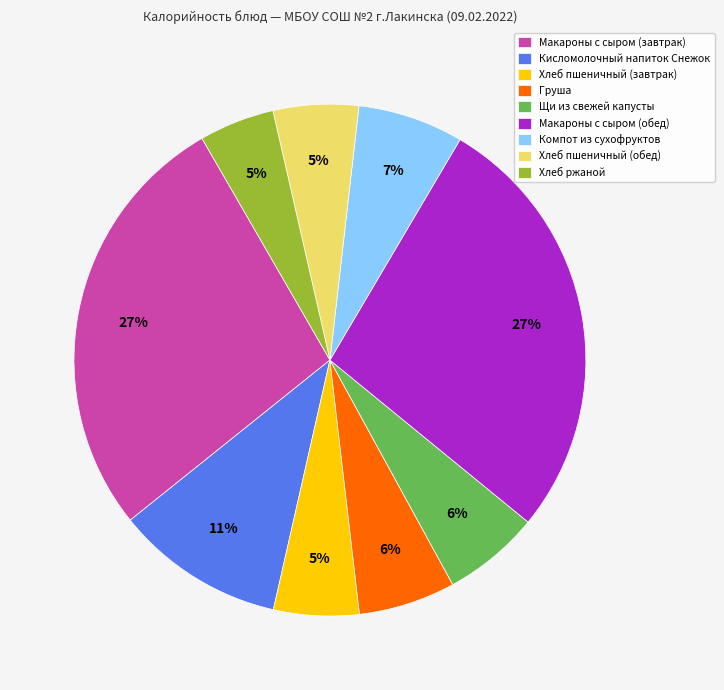

Approximately how many times larger is the value at Хлеб ржаной compared to Макароны с сыром (обед)?

0.2